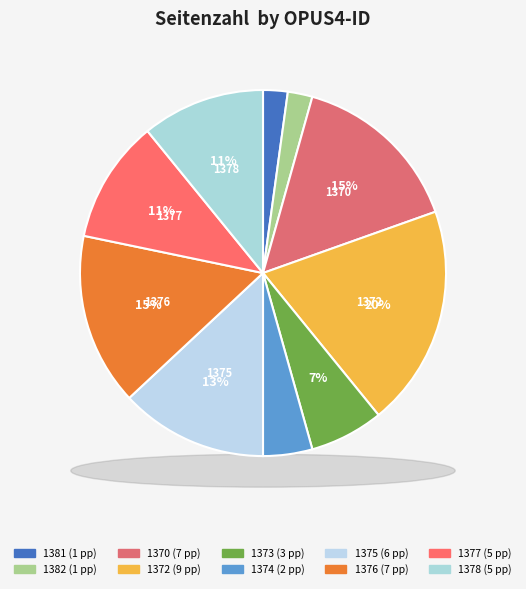

To the nearest percent, what percentage of the pie is OPUS4-1378?

11%